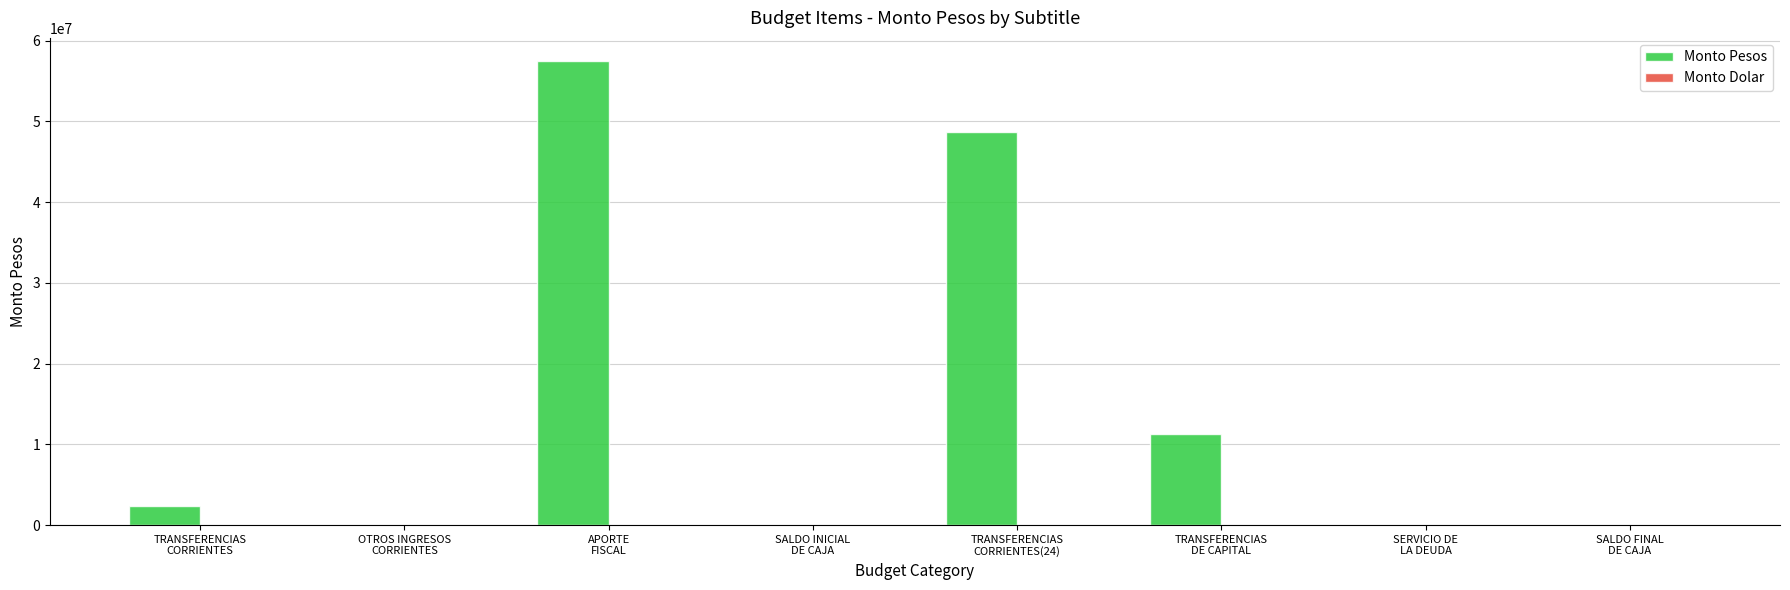

What is the sum of all values?

119777444